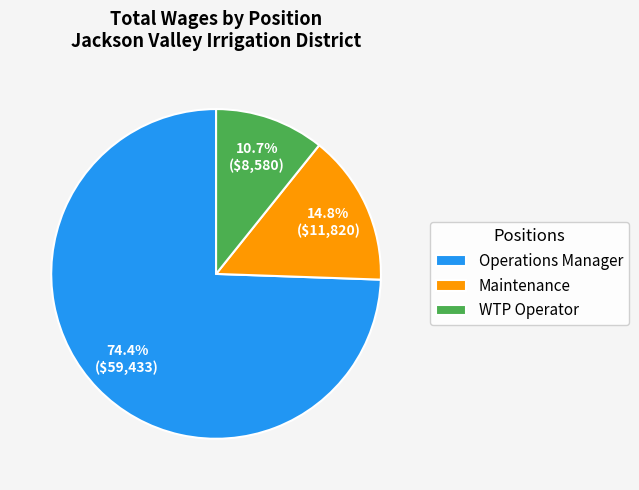

What portion of the pie excludes WTP Operator?

89.3%